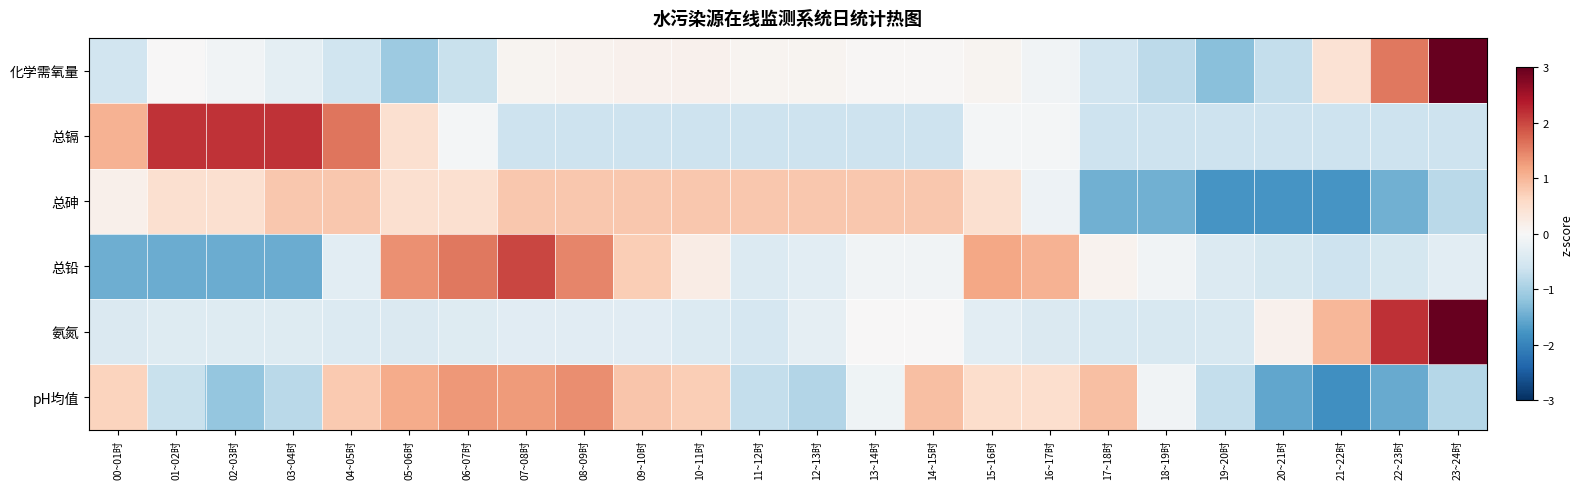

What is the minimum value shown in the chart?

-1.8